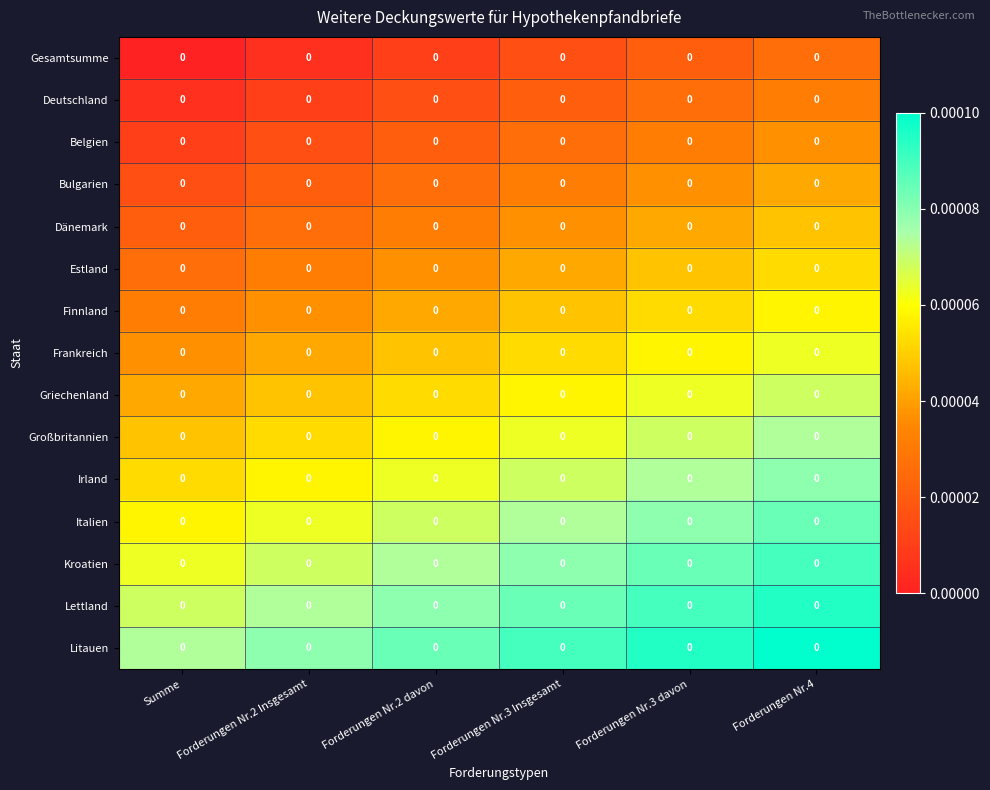

At which category is the sum across all series the highest?

Forderungen Nr.4